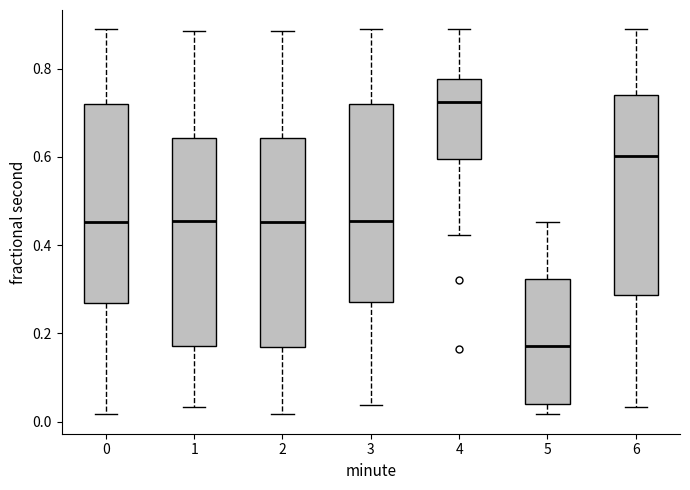

Where is the upper edge of the box at x = 2 on the y-axis? The values are not printed on the chart, so give them approximately, as read against the axis.

0.64